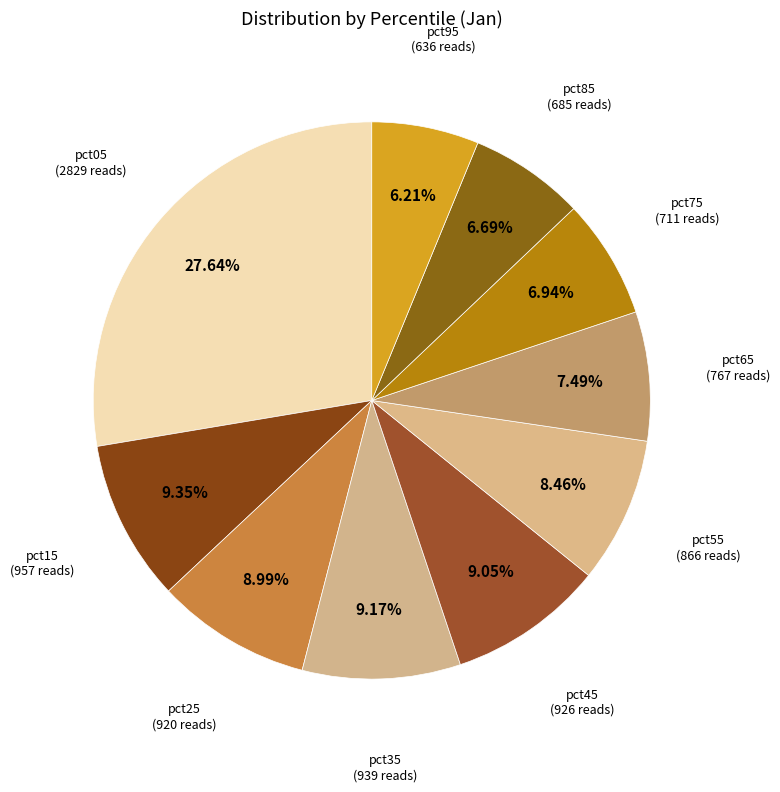

How many segments does this pie chart have?

10